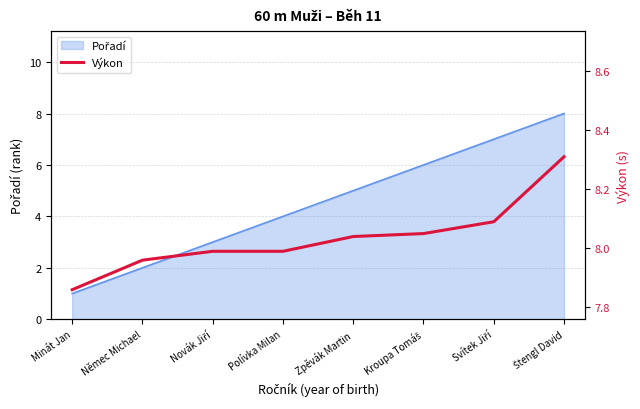

Is it true that the value at Novák Jiří is 8.0?

True